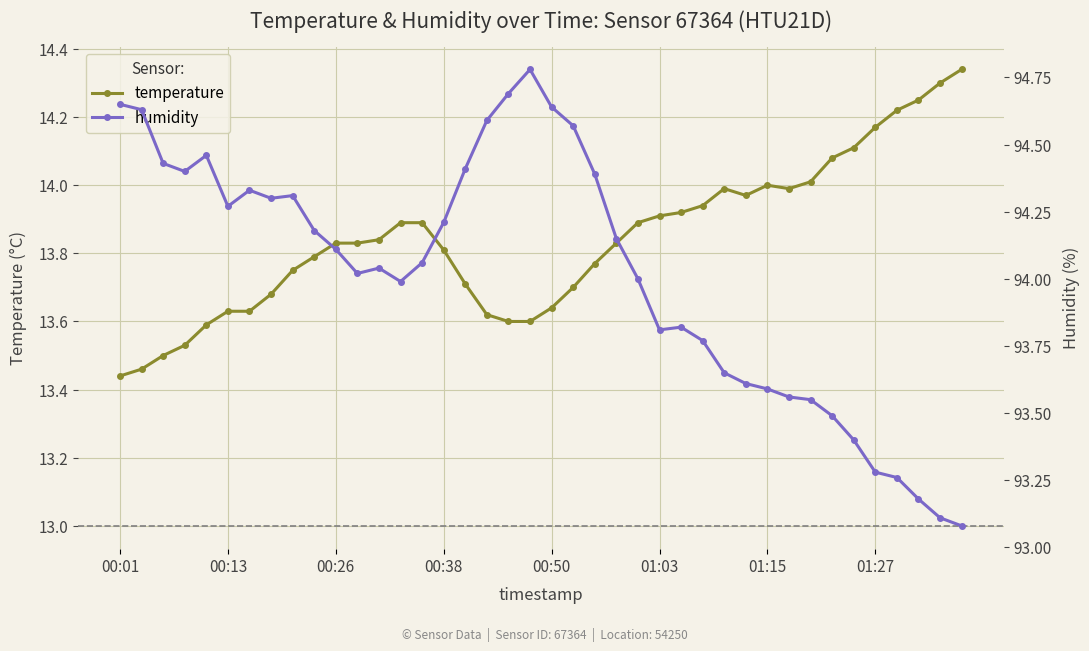

Is the value of humidity at 26 greater than the value of temperature at 35?

Yes